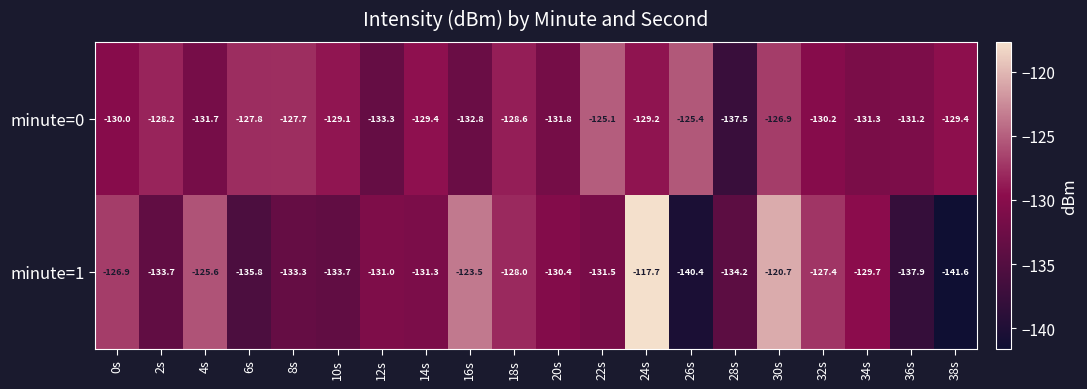

List the series in order of their overall mean, highest first.

minute=0, minute=1